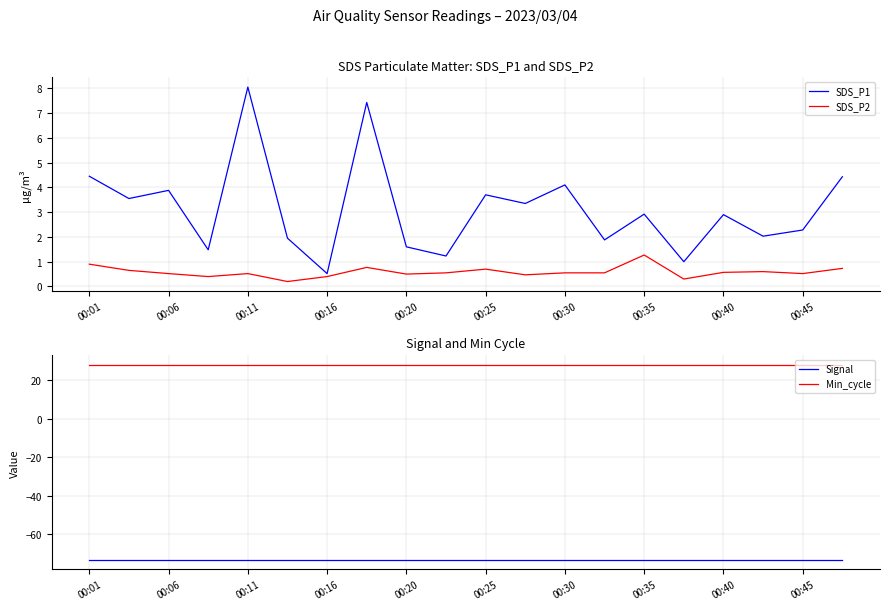

The value of Signal at 00:01 is -73. True or false?

True